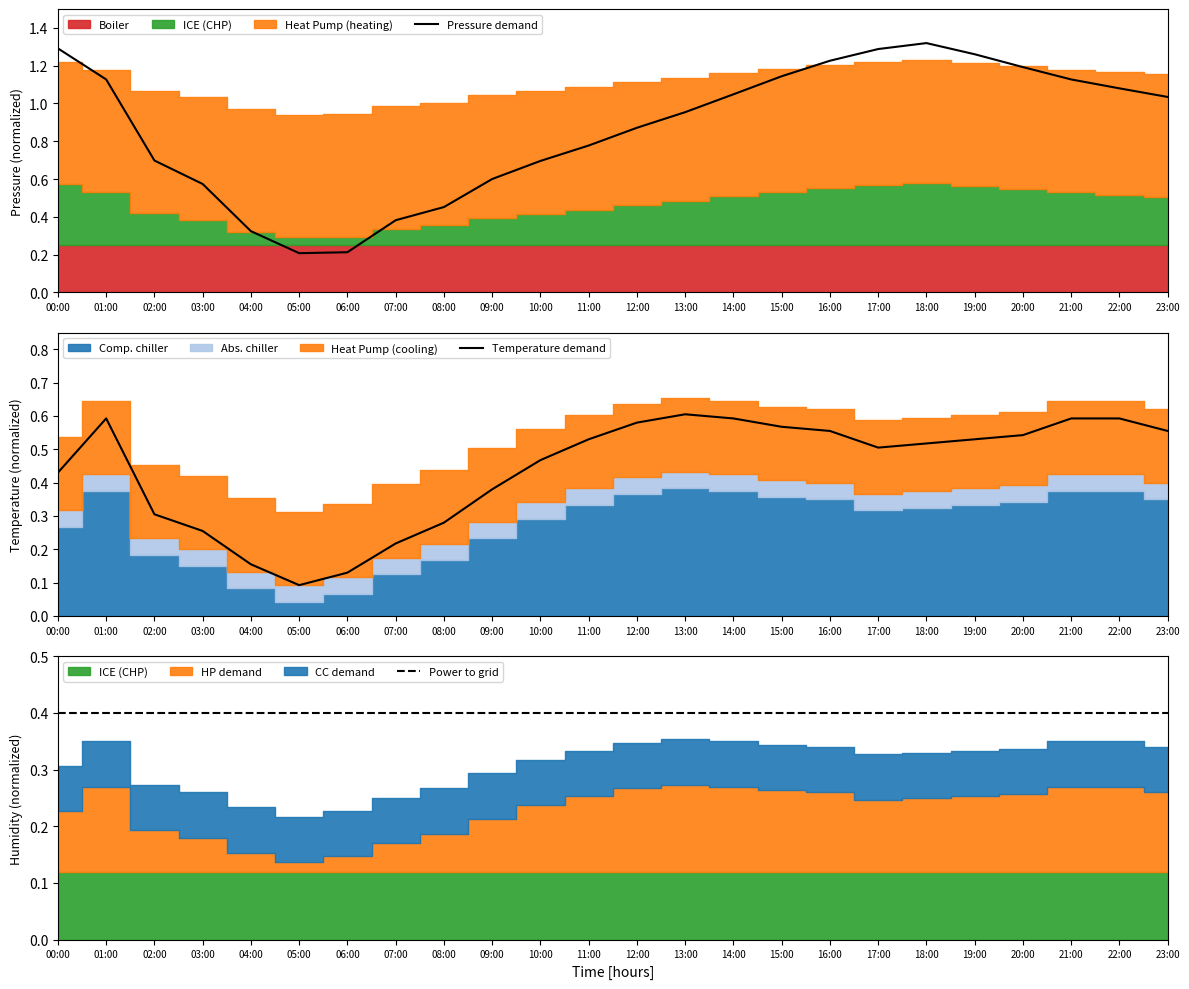

What position from the left is 09:00?

10